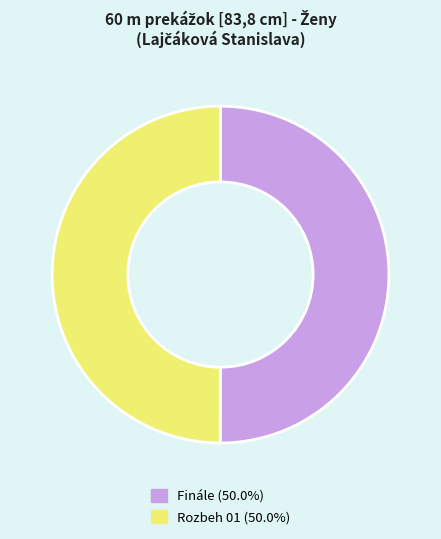

What is the ratio of the value at Finále to the value at Rozbeh 01?

1.0